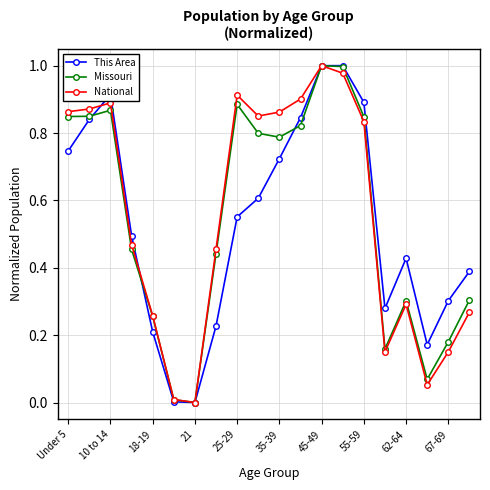

Which category has the highest value in the National series?

45-49